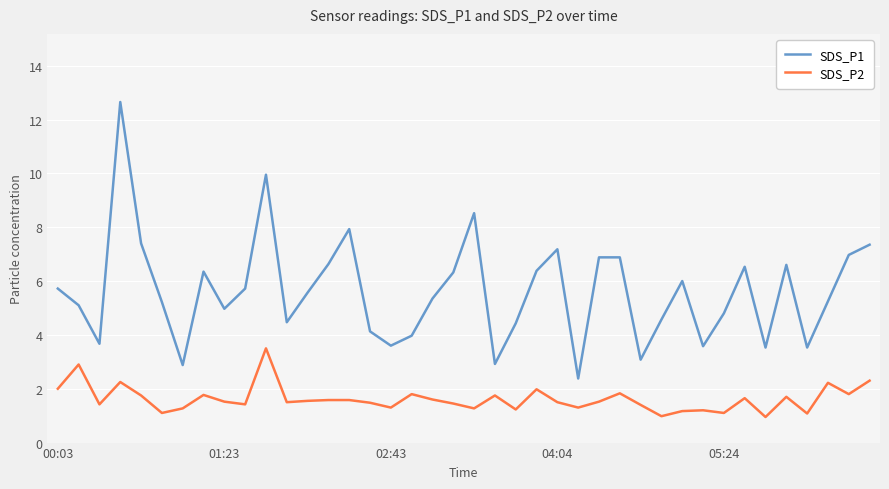

Rank the series by their maximum value, from highest to lowest.

SDS_P1, SDS_P2